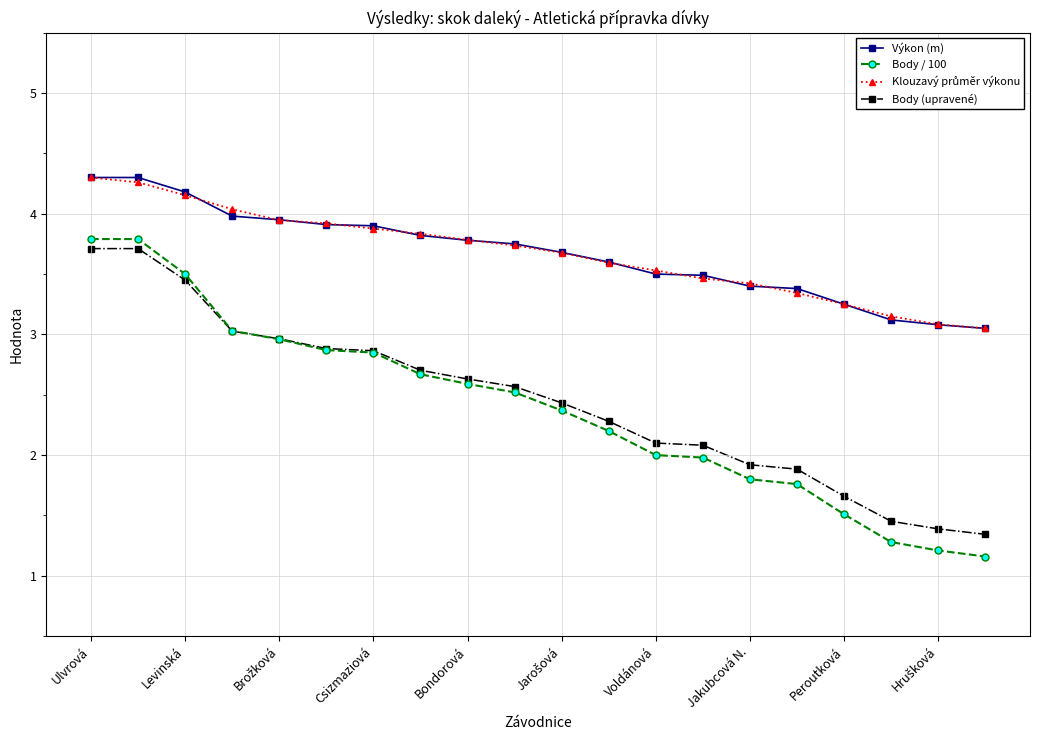

True or false: Výkon (m) and Body (upravené) intersect in this chart.

False